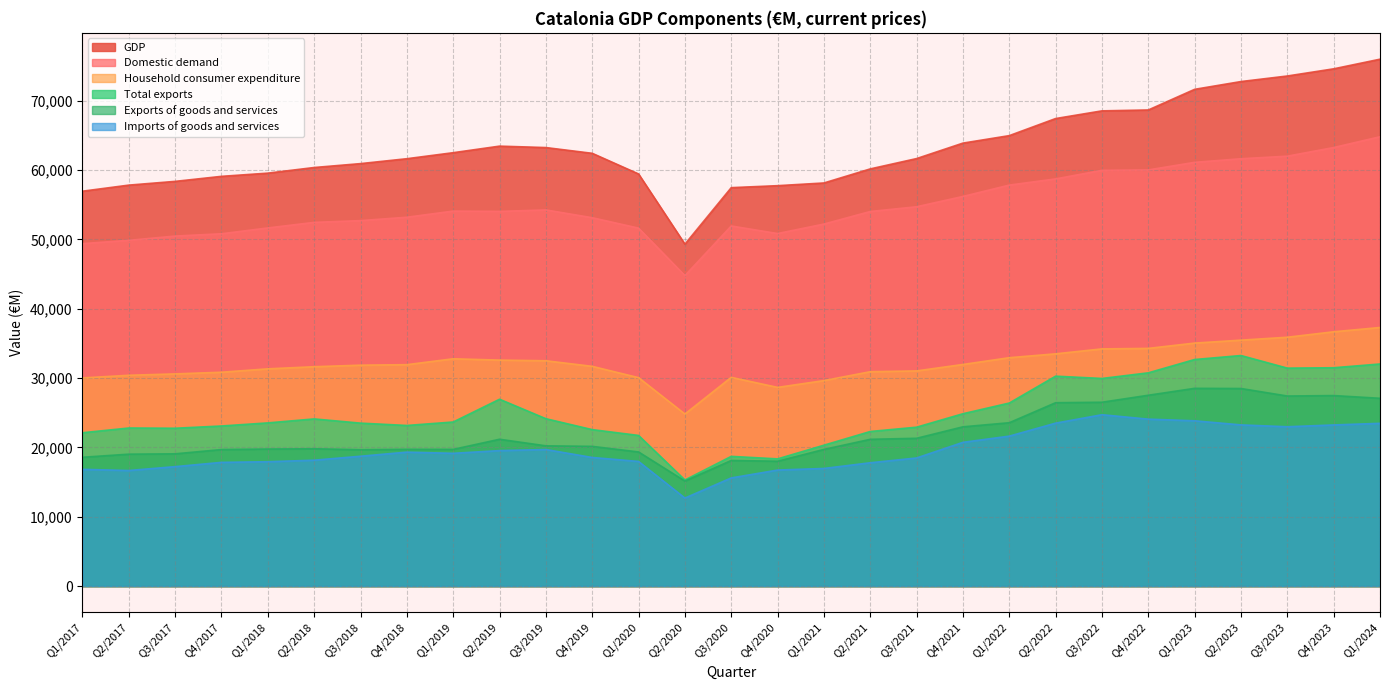

How many lines are shown in the chart?

6